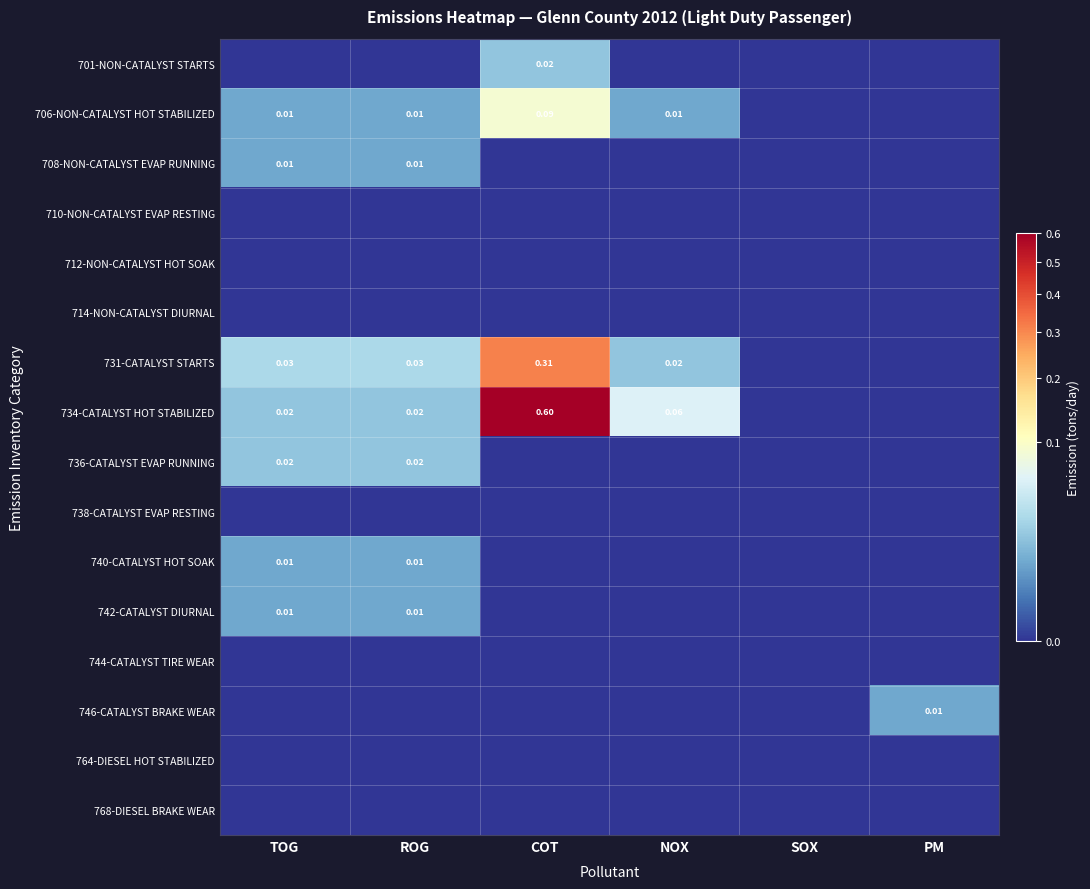

Rank the series by their maximum value, from lowest to highest.

710-NON-CATALYST EVAP RESTING, 712-NON-CATALYST HOT SOAK, 714-NON-CATALYST DIURNAL, 738-CATALYST EVAP RESTING, 744-CATALYST TIRE WEAR, 764-DIESEL HOT STABILIZED, 768-DIESEL BRAKE WEAR, 708-NON-CATALYST EVAP RUNNING, 740-CATALYST HOT SOAK, 742-CATALYST DIURNAL, 746-CATALYST BRAKE WEAR, 701-NON-CATALYST STARTS, 736-CATALYST EVAP RUNNING, 706-NON-CATALYST HOT STABILIZED, 731-CATALYST STARTS, 734-CATALYST HOT STABILIZED